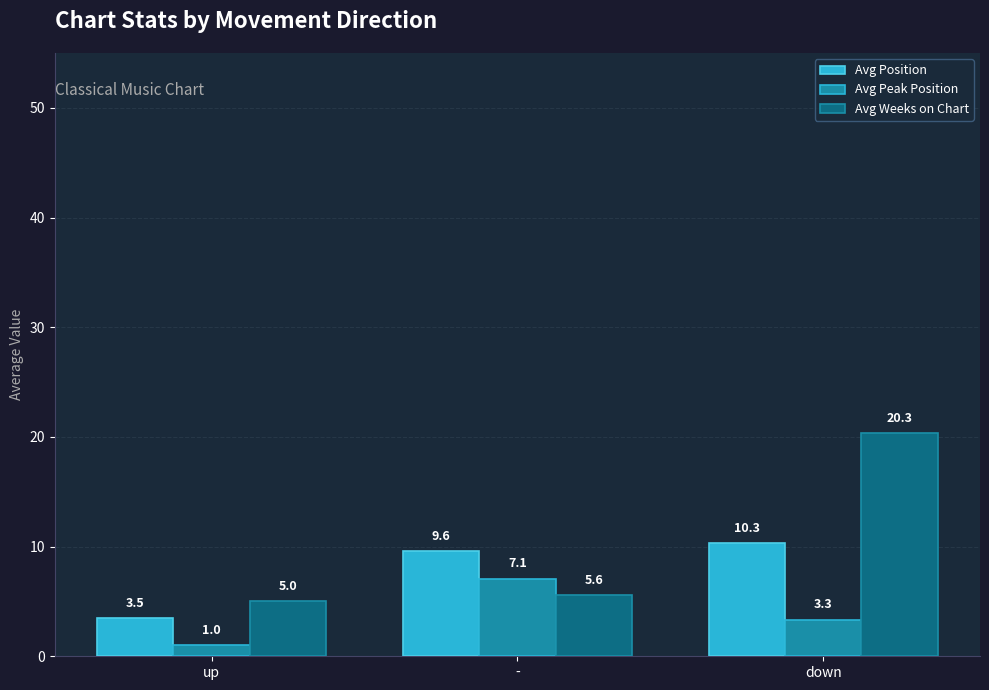

What is the average value of the Avg Peak Position series?

3.8